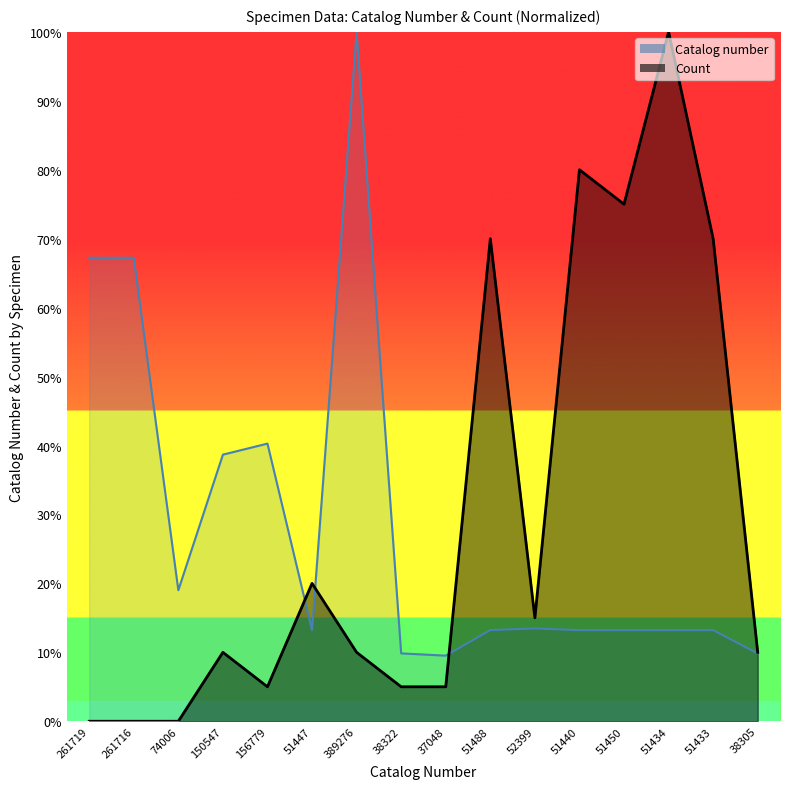

What is the label of the 8th point from the left?

38322